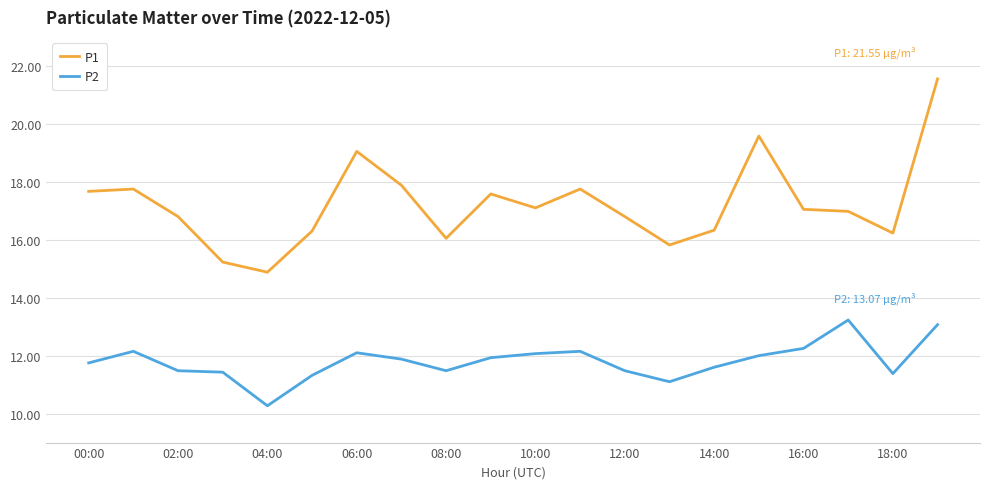

Rank the series by their average value, from highest to lowest.

P1, P2